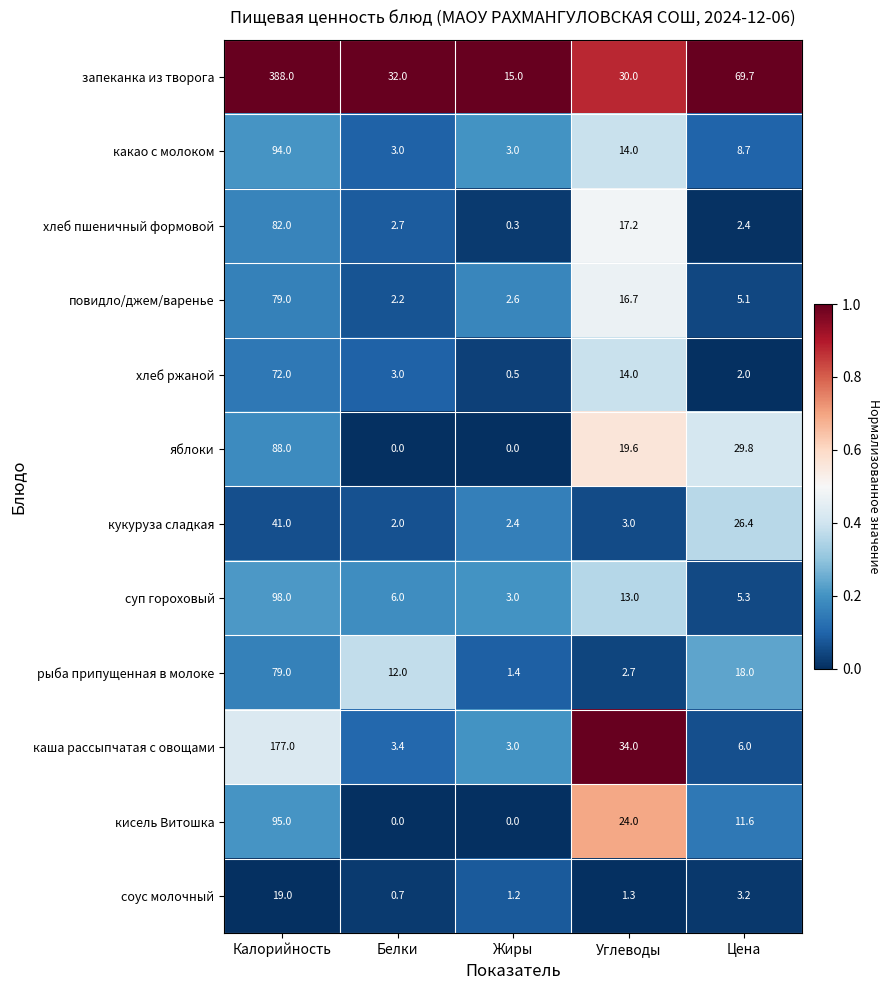

Where does the каша рассыпчатая с овощами series first go above 6?

Калорийность